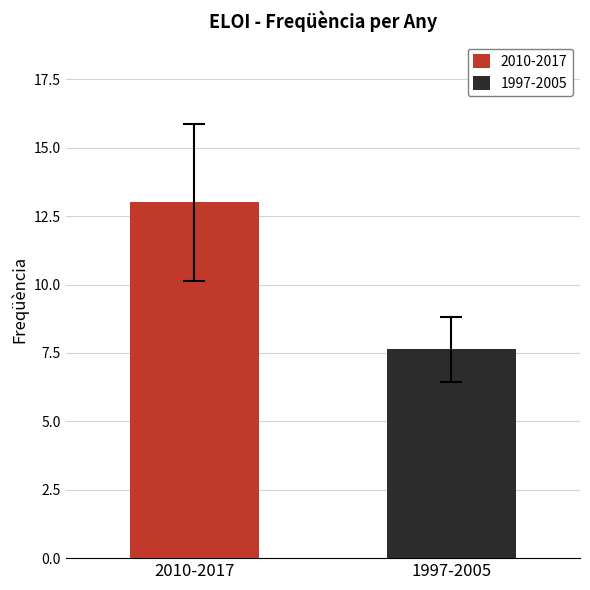

What is the minimum value shown in the chart?

7.6